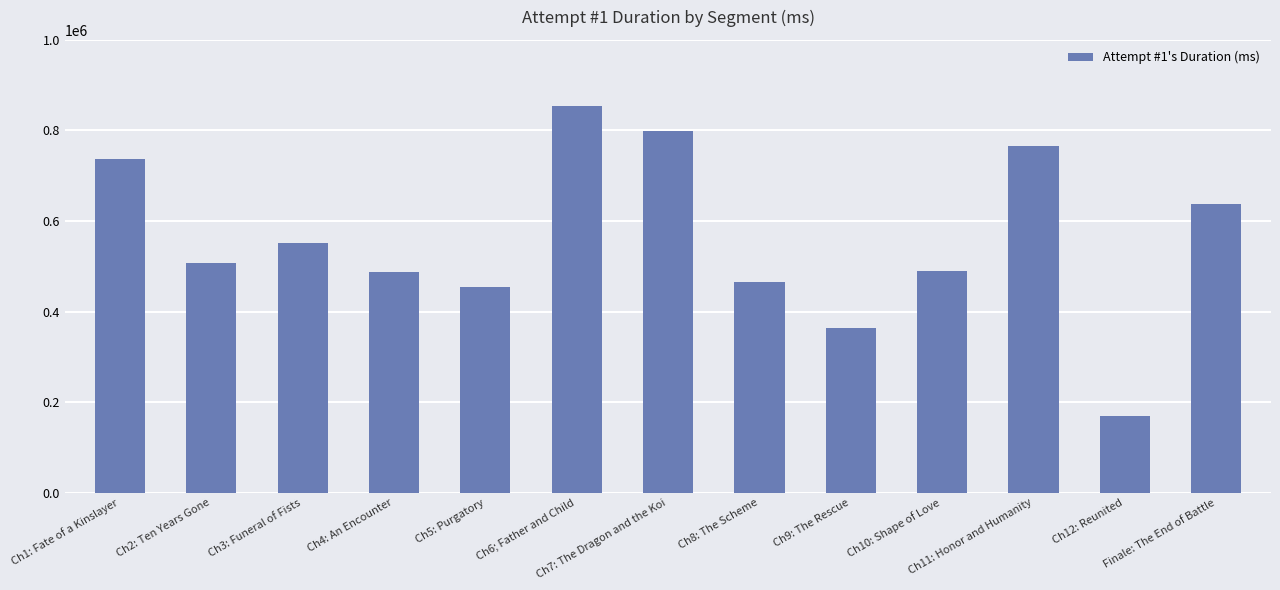

What is the value of the 7th bar from the left?

798729